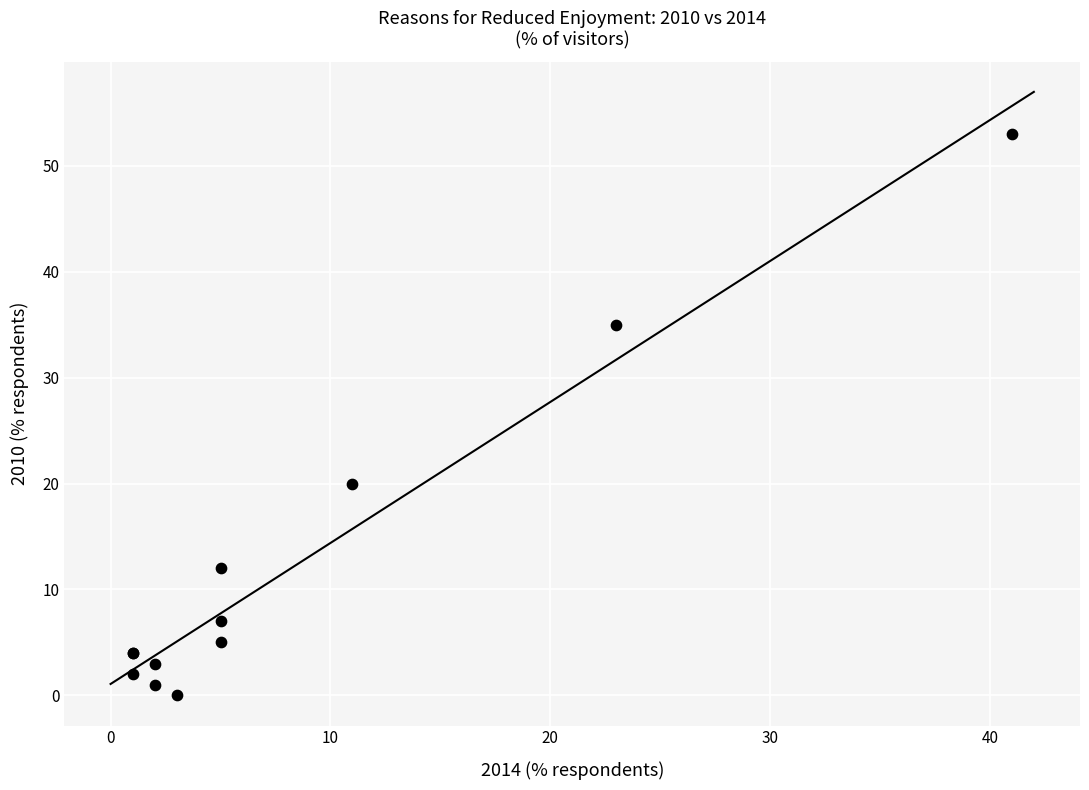

What Y value in the scatter plot is closest to 26?

20